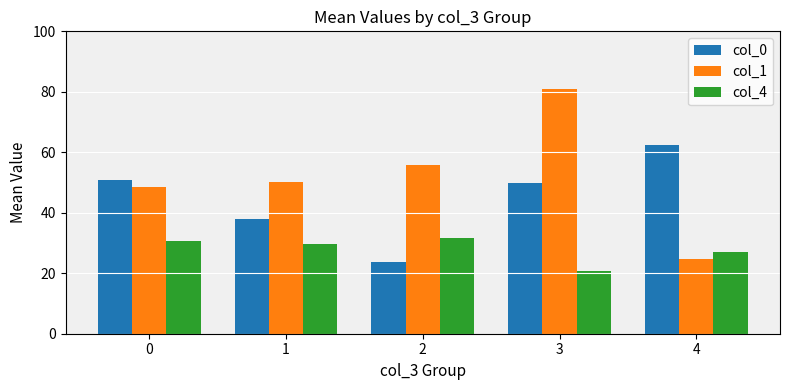

Reading left to right, transcribe all the data shown in this chart.

col_0: 50.9	37.8	23.7	50.0	62.3
col_1: 48.6	50.2	55.8	81.0	24.7
col_4: 30.6	29.6	31.8	20.8	27.0